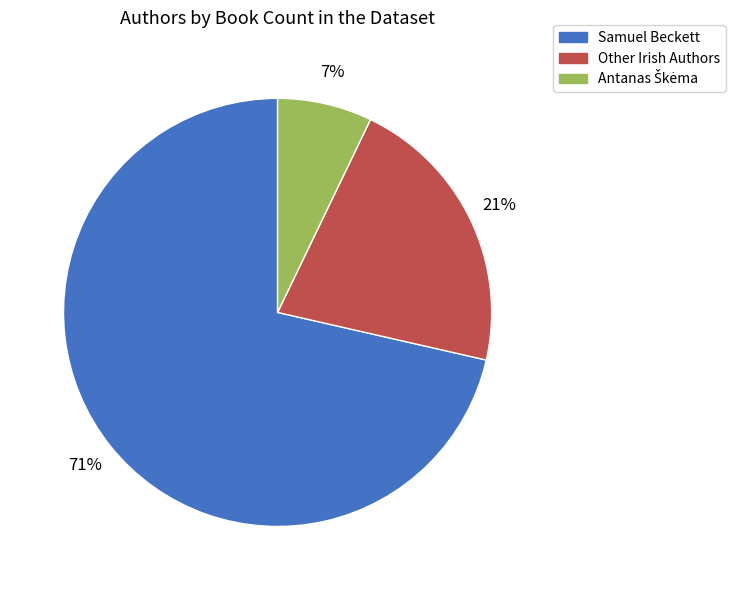

True or false: Other Irish Authors accounts for 33% of the total.

False